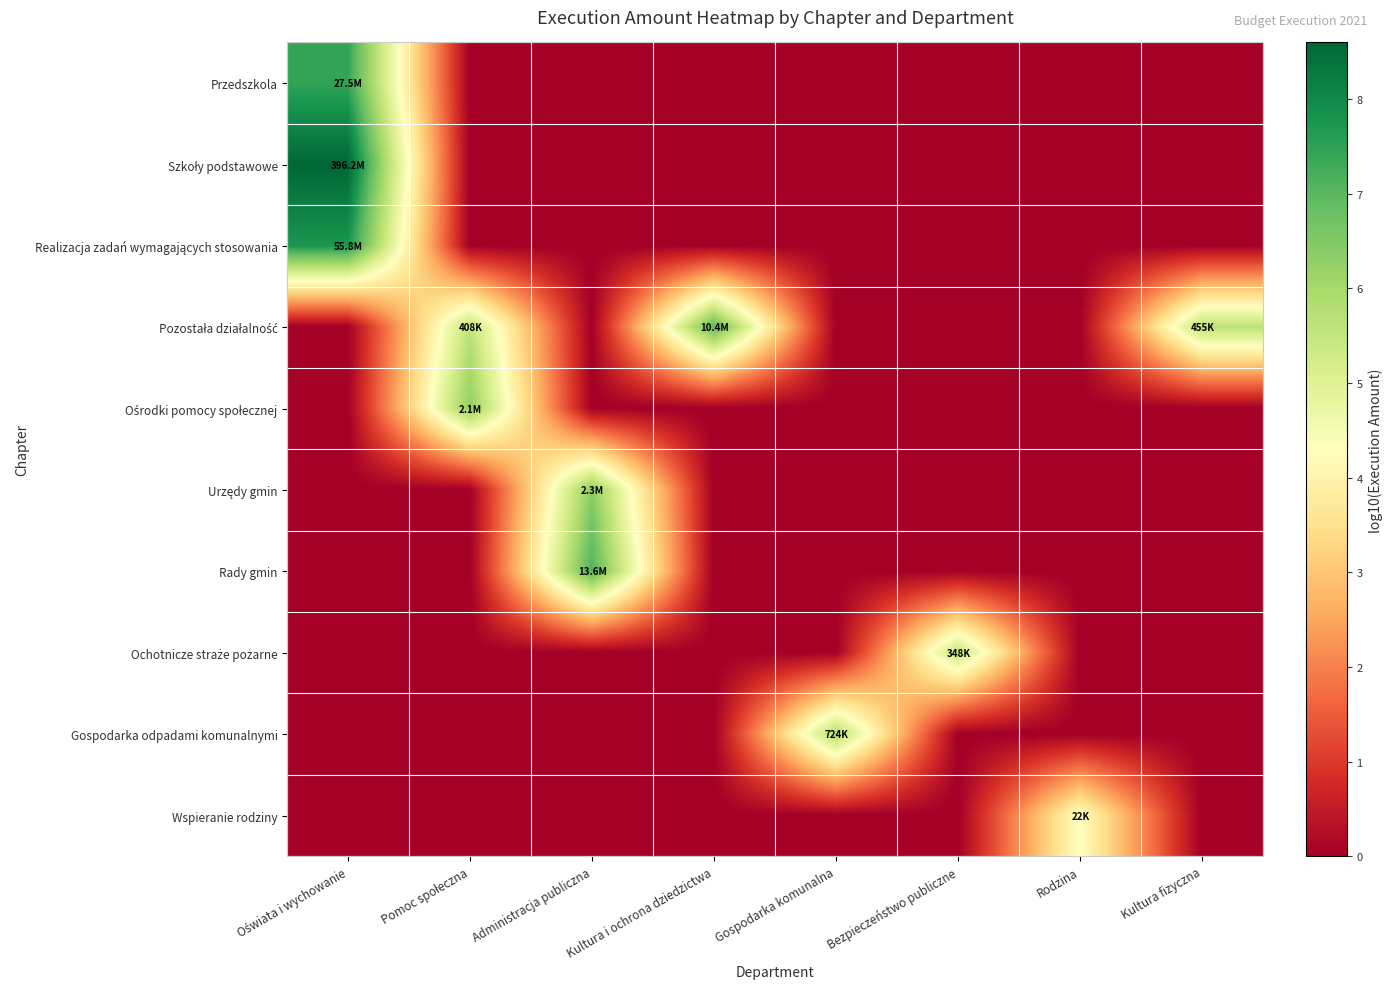

At which category does the chart reach its minimum across all series?

Pomoc społeczna